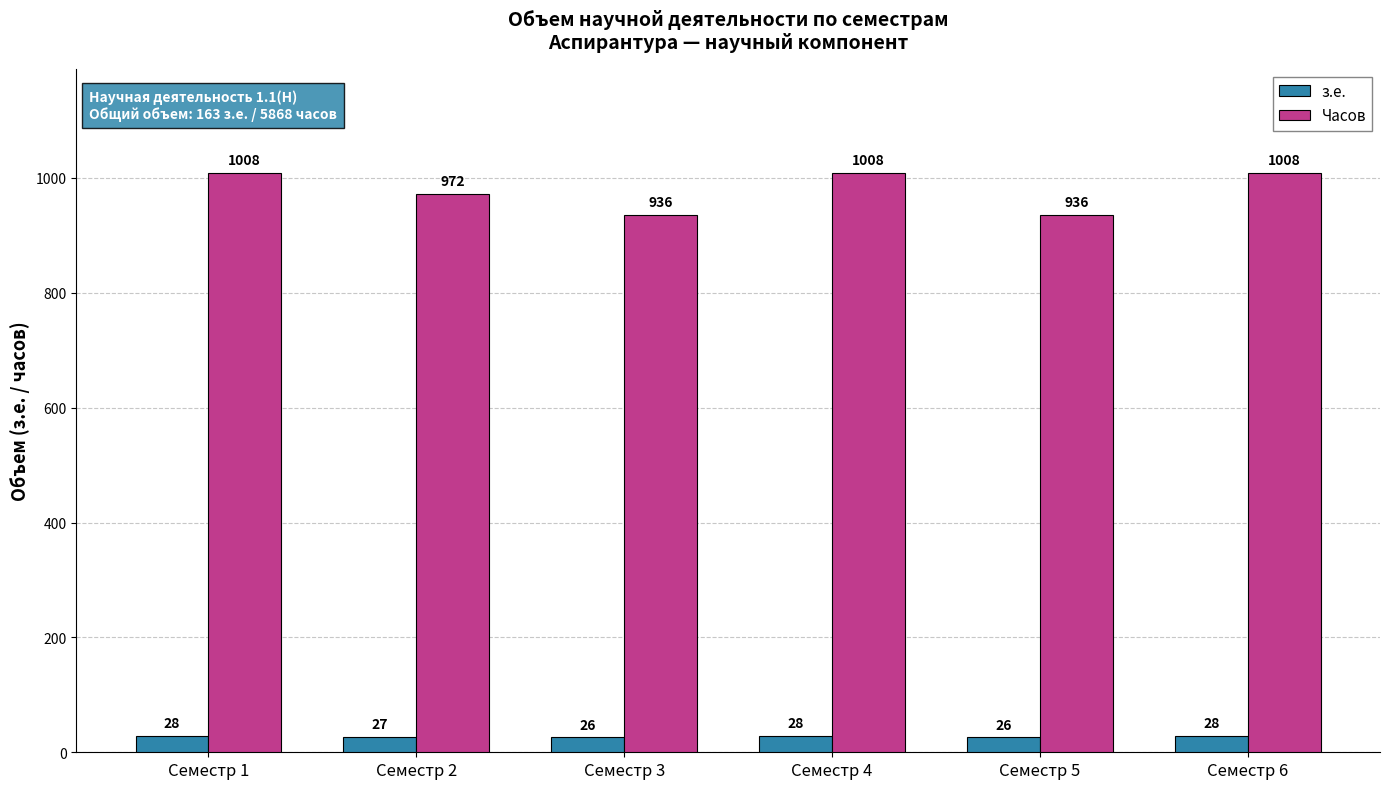

Is it true that Часов equals 1388 at Семестр 6?

False